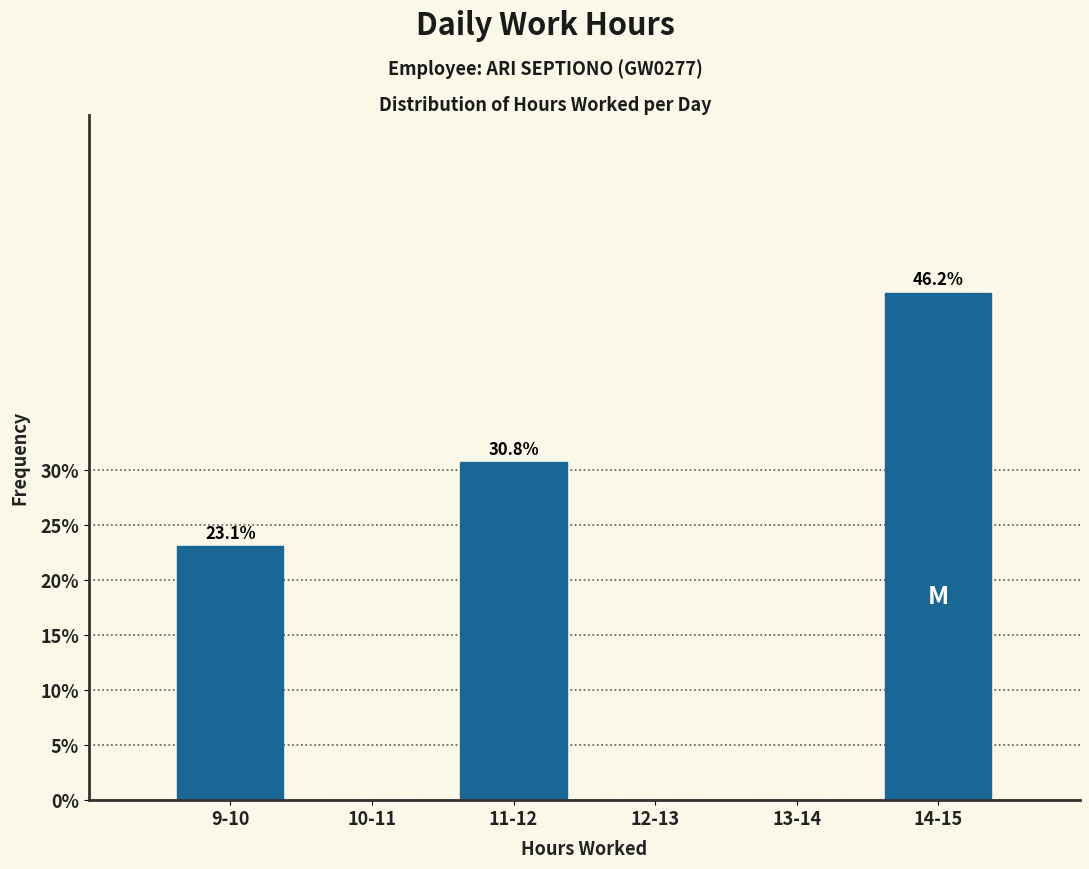

Reading right to left, extract all data points from this chart.

14-15=46.2	13-14=0.0	12-13=0.0	11-12=30.8	10-11=0.0	9-10=23.1